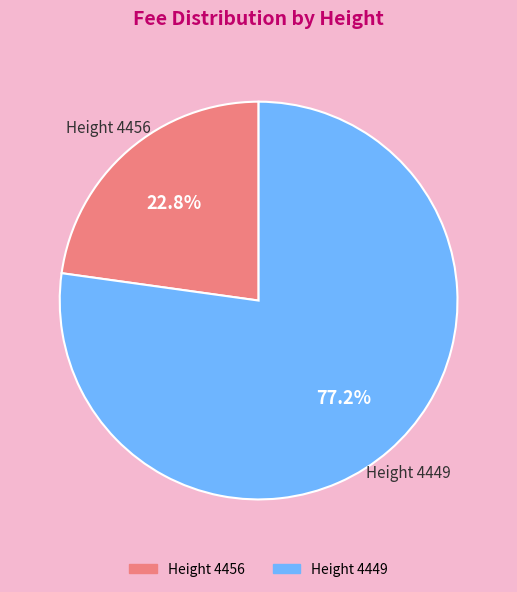

Which slice represents more than half of the pie?

Height 4449